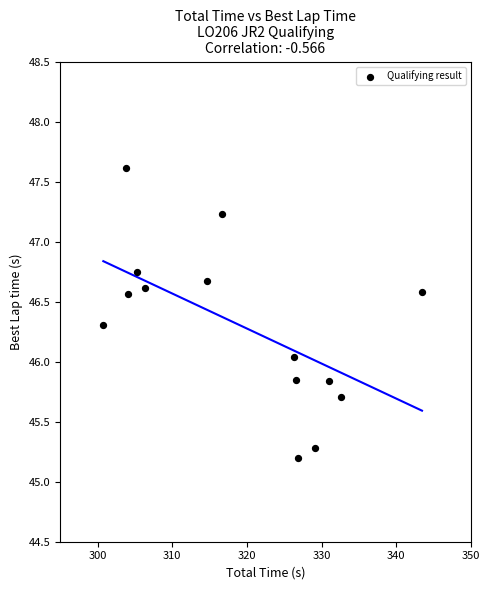

What is the range of X values (max minus min)?

42.7